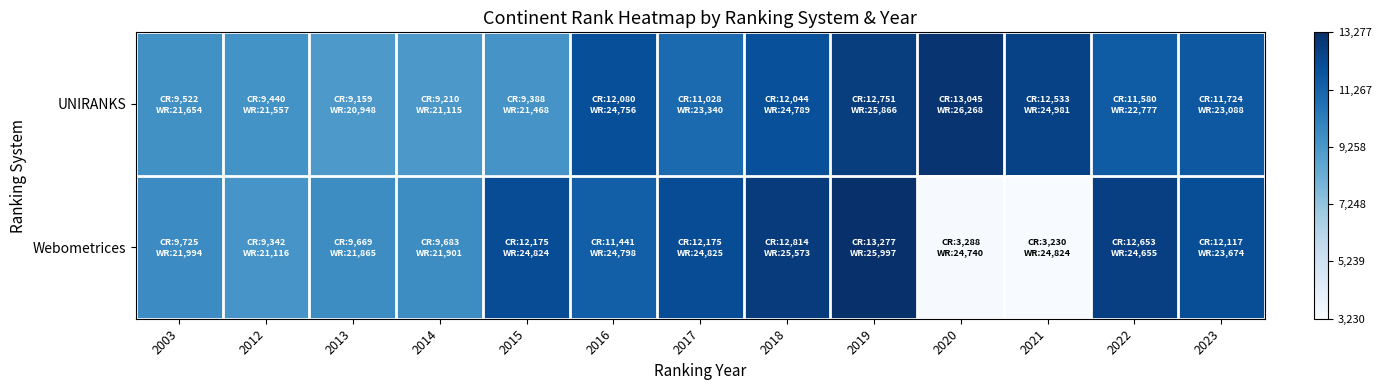

Which series has the largest range (max minus min)?

Webometrices